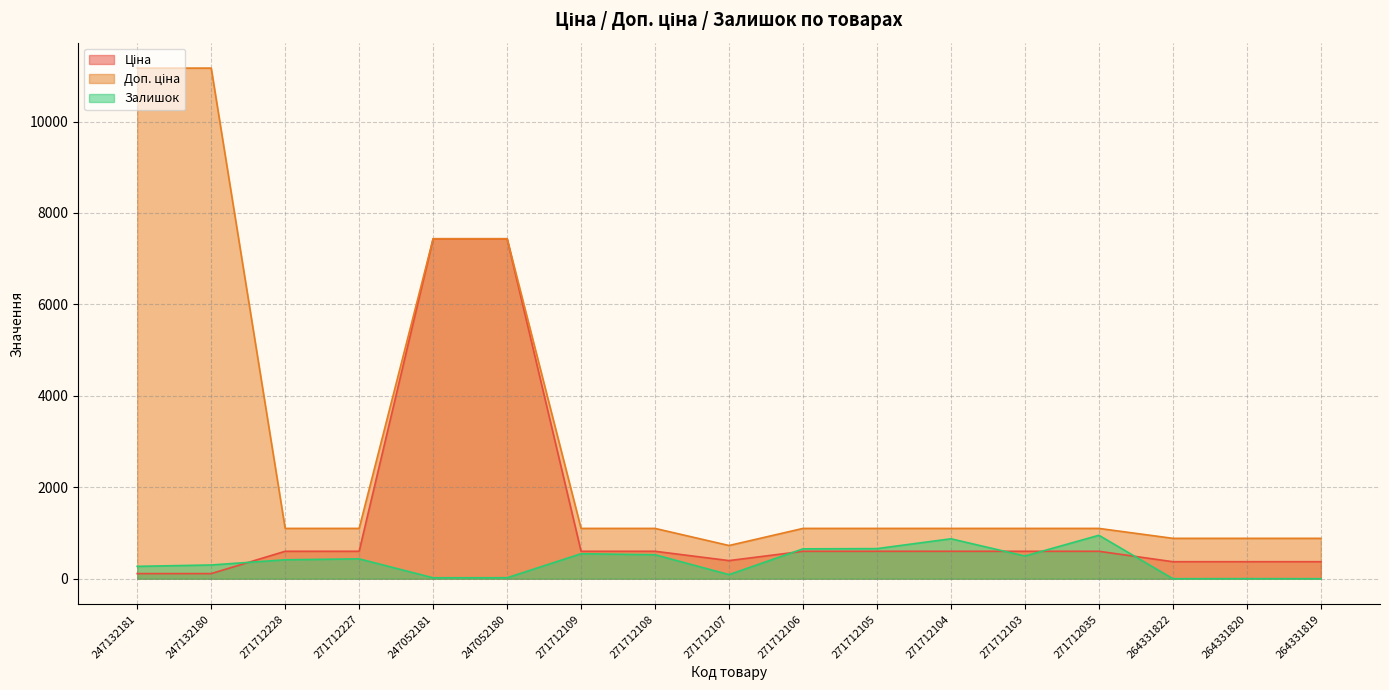

Which series has the largest total across all categories?

Доп. ціна